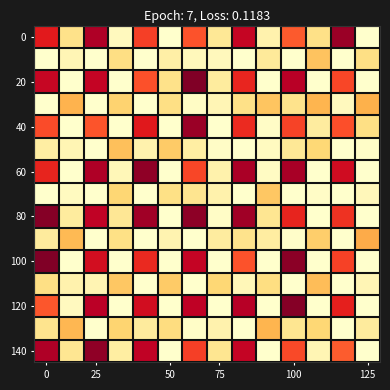

Which category has the highest value across all series?

6